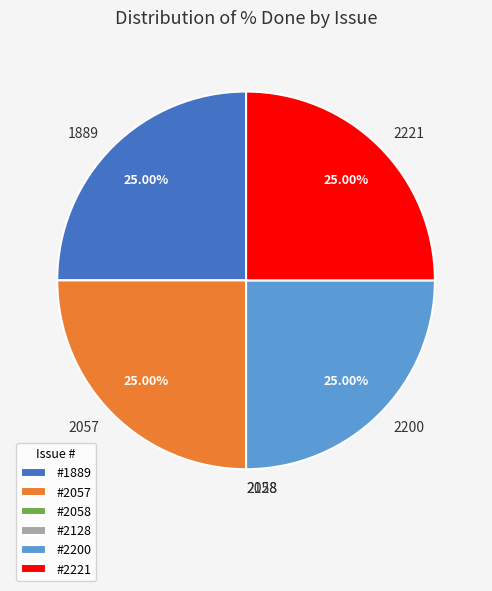

Does any single category account for the majority?

No